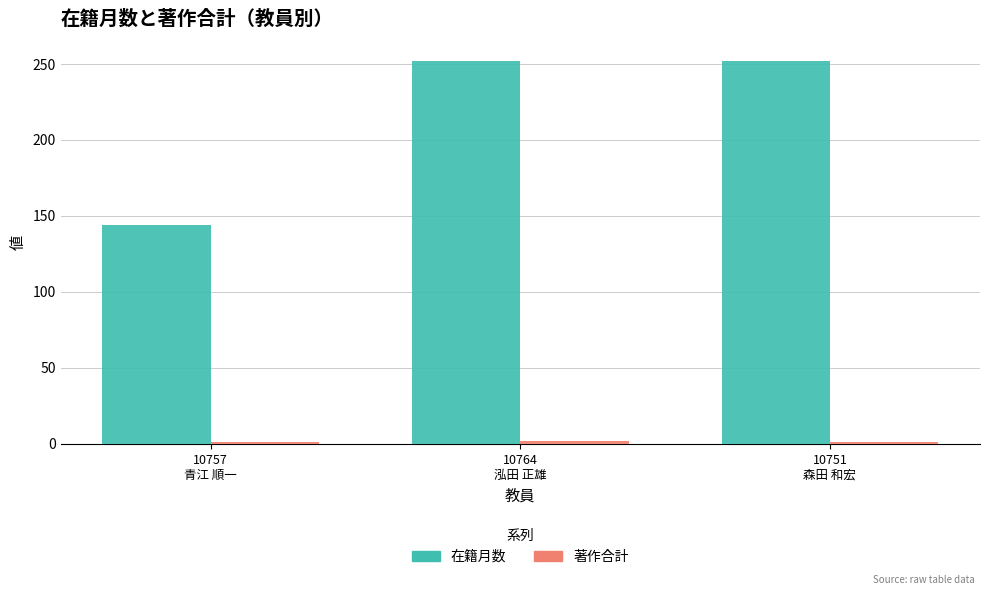

What is the average value of the 在籍月数 series?

216